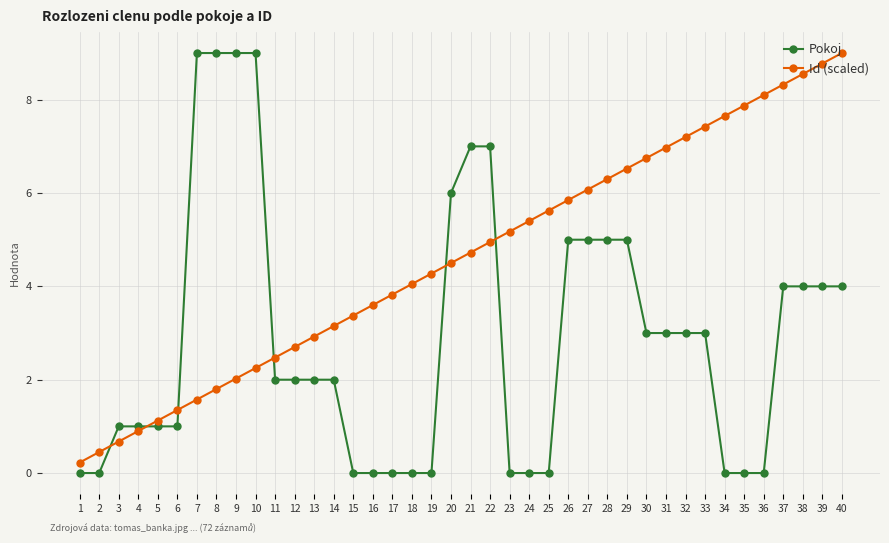

What is the lowest value of the Id (scaled) series?

0.2